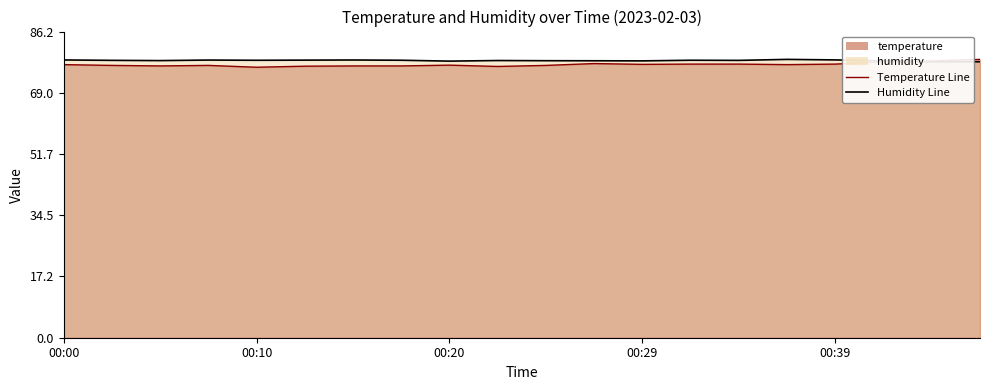

After their last crossing, which series has the higher values: humidity or temperature?

temperature